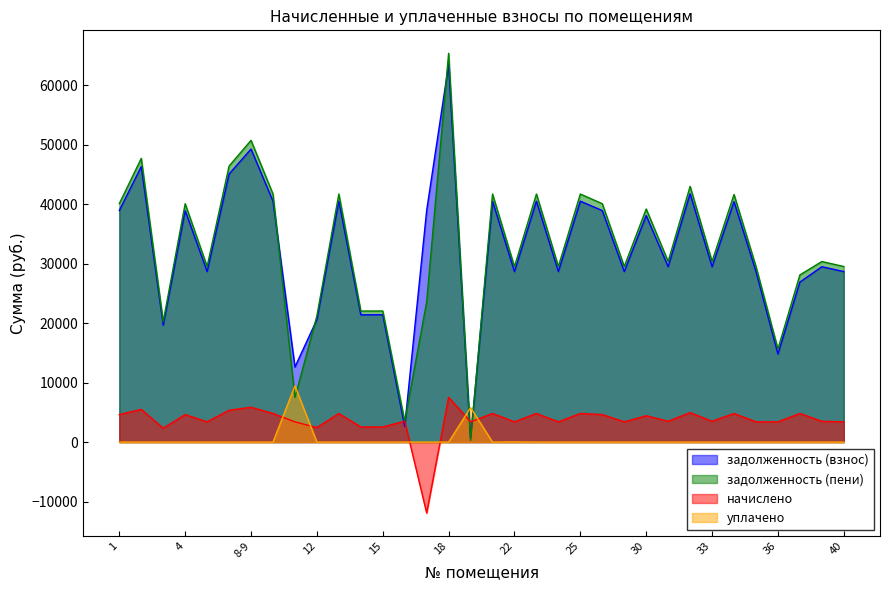

Where is уплачено nearest to the value 4726?

20